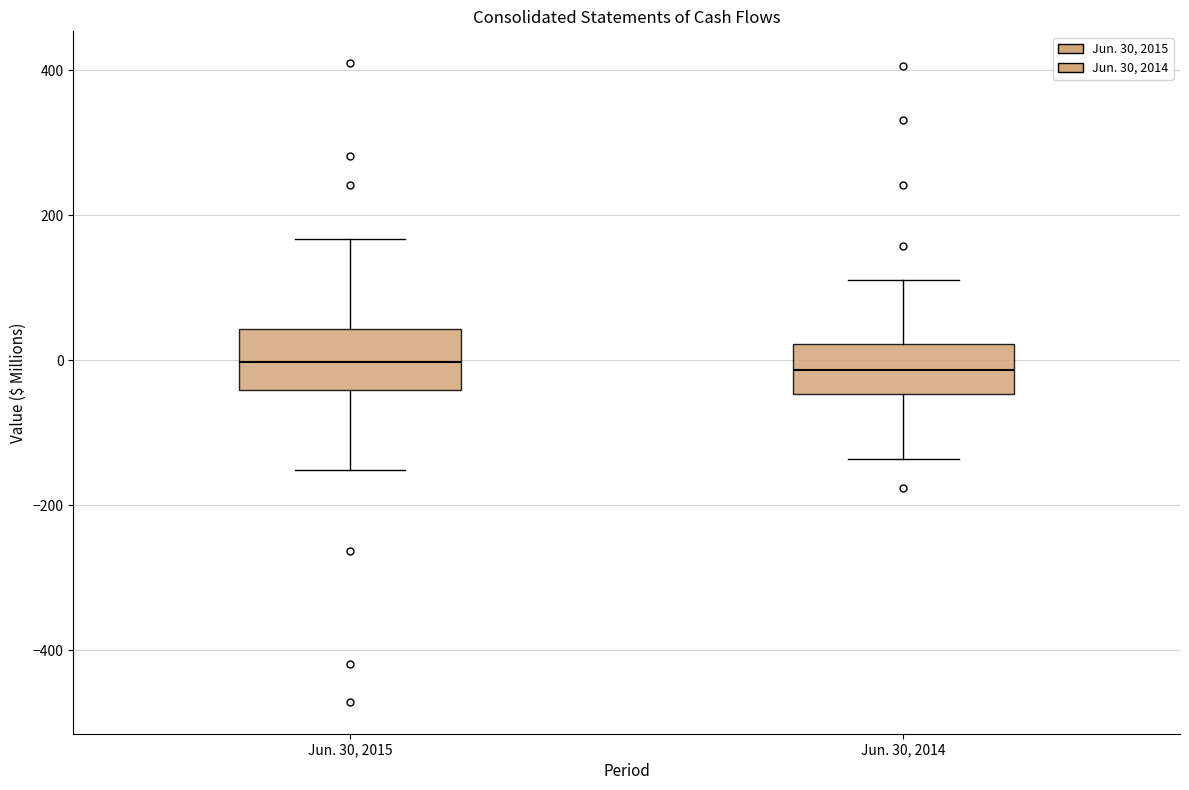

Reading left to right, read every box against the y-axis: the position of its median line, the range the box covers, and the ends of its whiskers. The values are not printed on the chart, so give them approximately, as read against the axis.

Jun. 30, 2015: median 0, box -40 to 40, whiskers -160 to 160
Jun. 30, 2014: median -20, box -40 to 20, whiskers -140 to 120